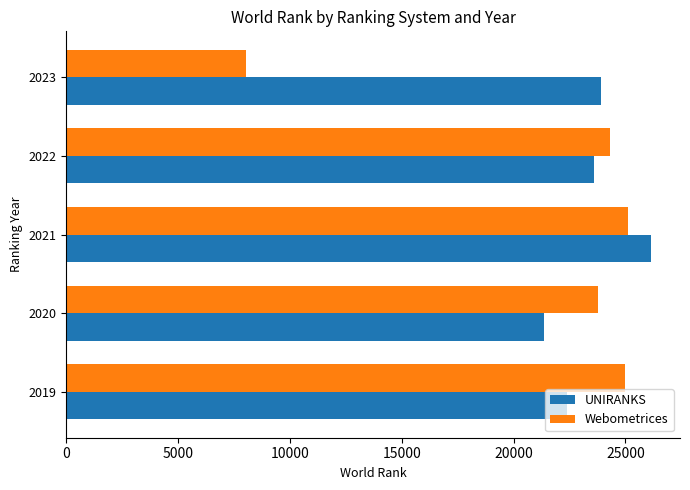

List the series in order of their overall mean, highest first.

UNIRANKS, Webometrices